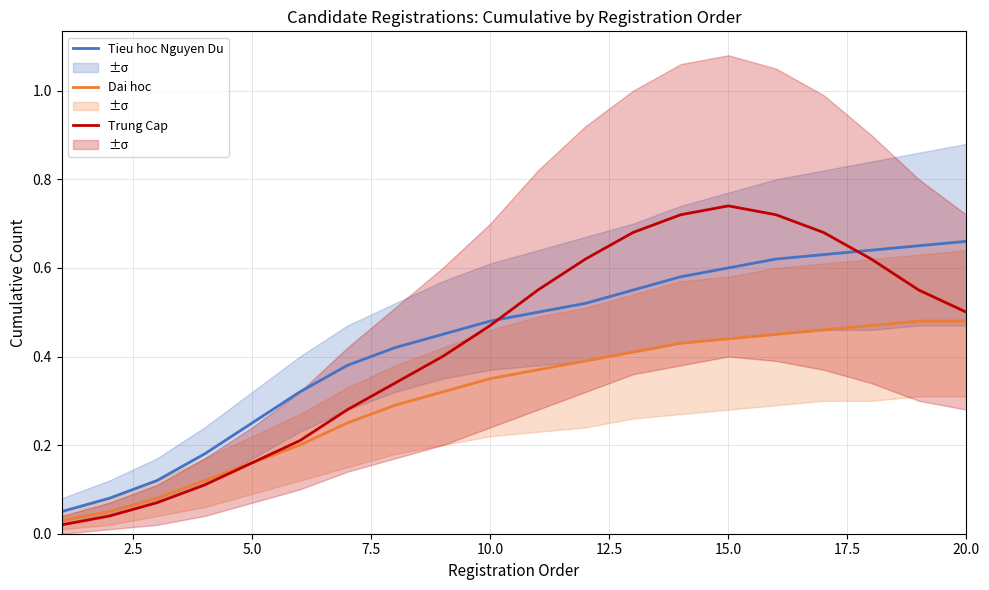

True or false: Dai hoc has more than 0 points higher than both neighbors.

False